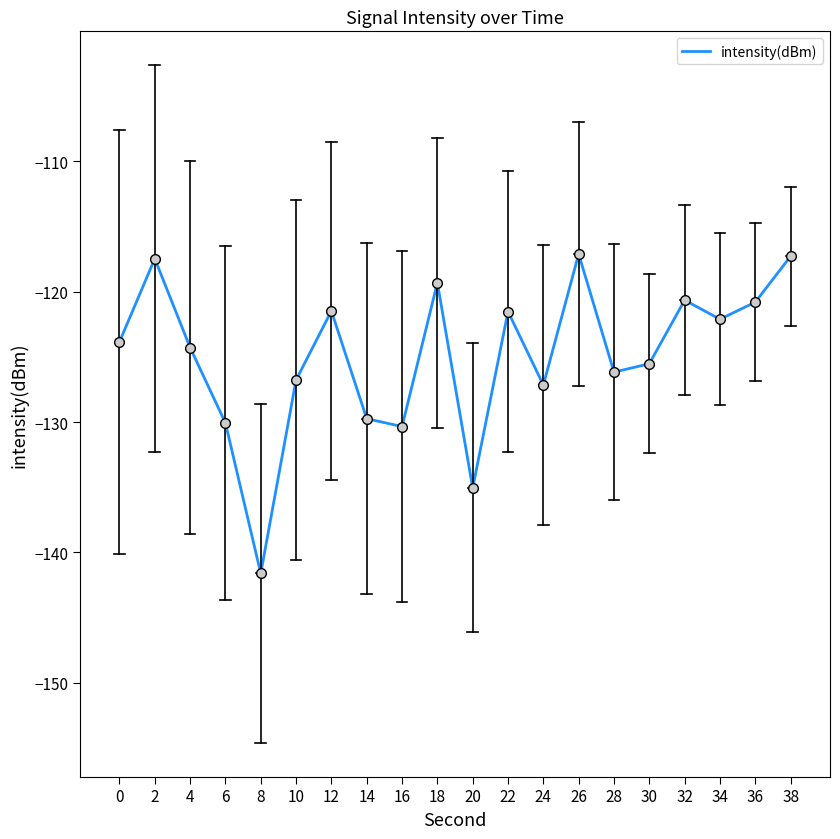

Which has a higher value, 36 or 0?

36